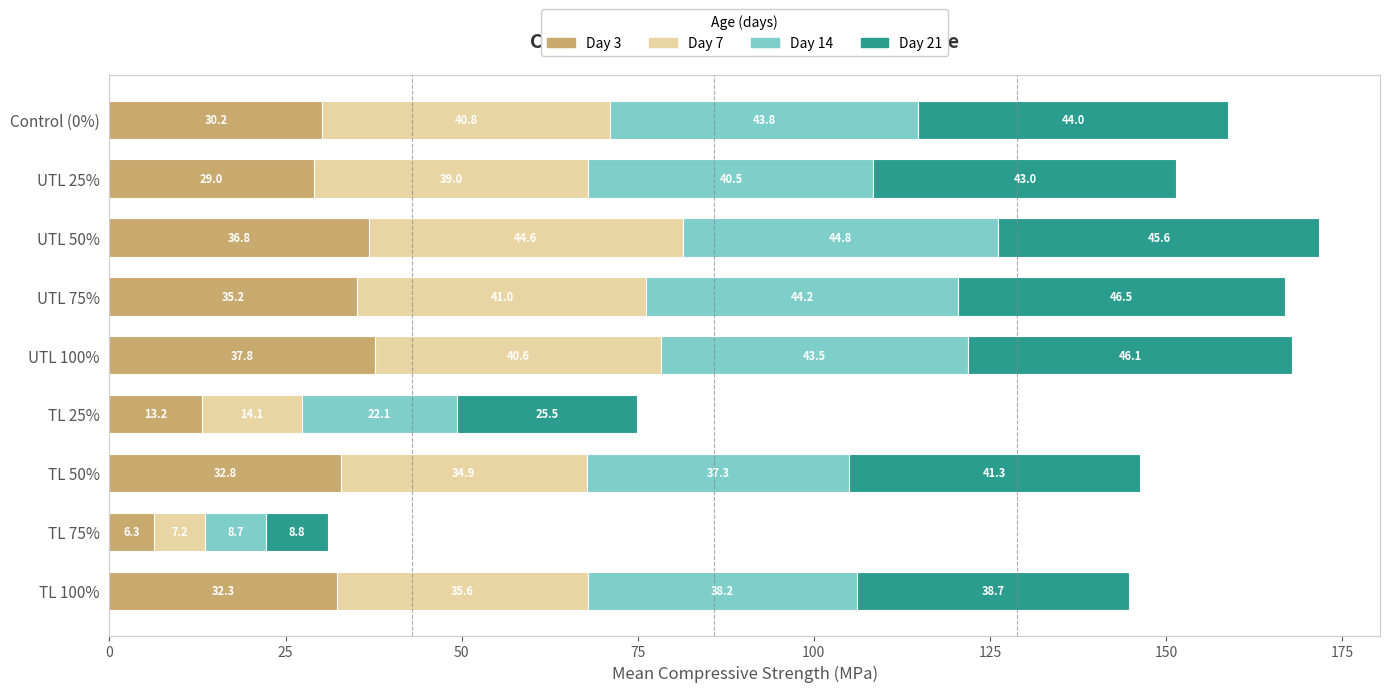

At which category is the sum across all series the highest?

UTL 50%